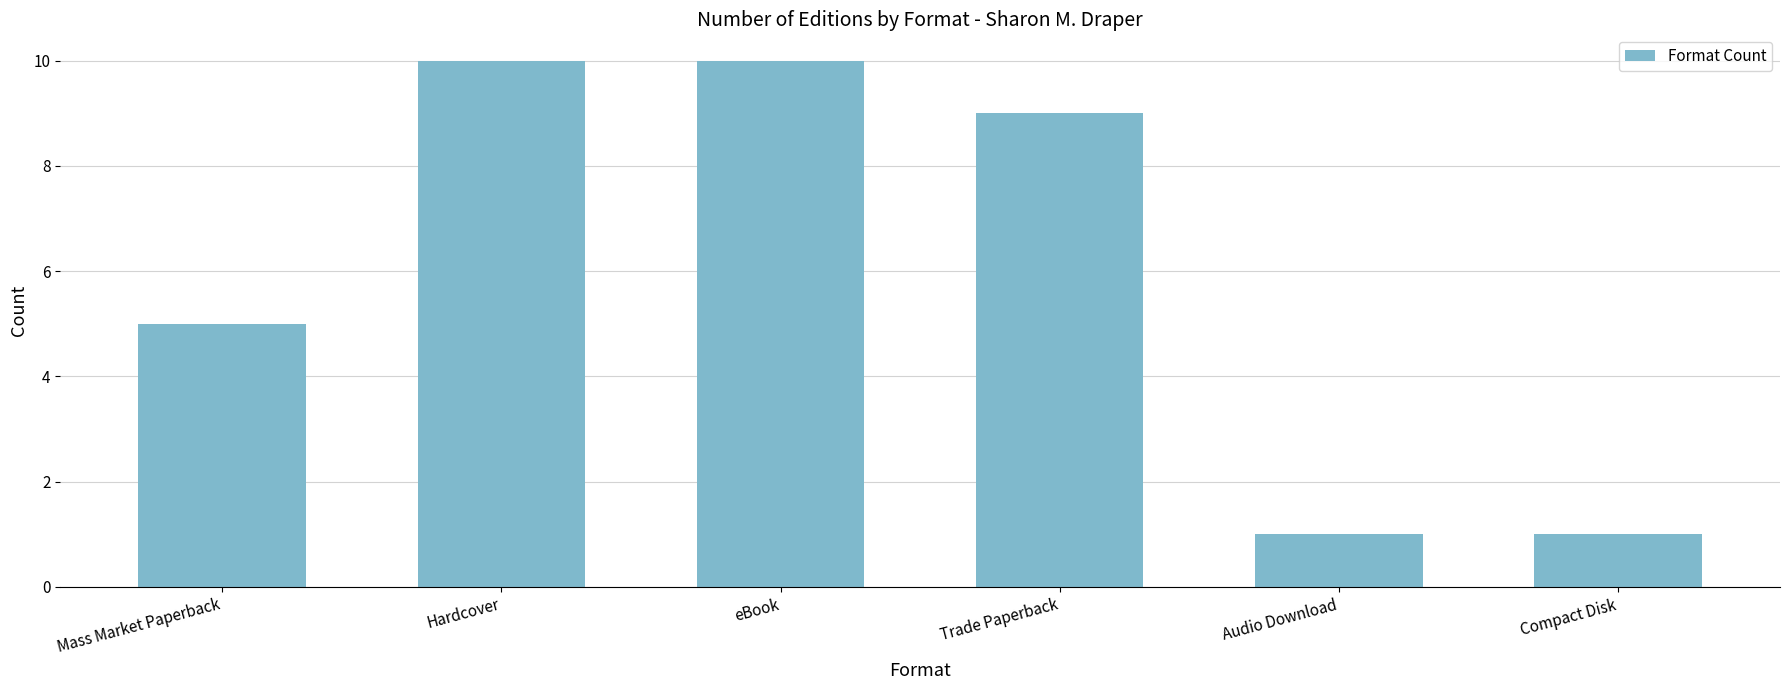

The chart shows a value of 9 at Trade Paperback. True or false?

True